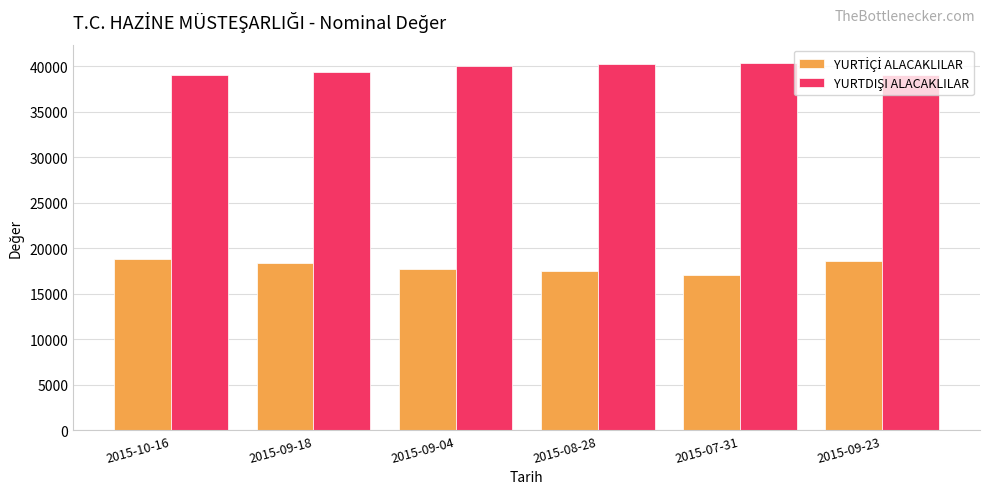

What is the smallest value displayed?

17024.6